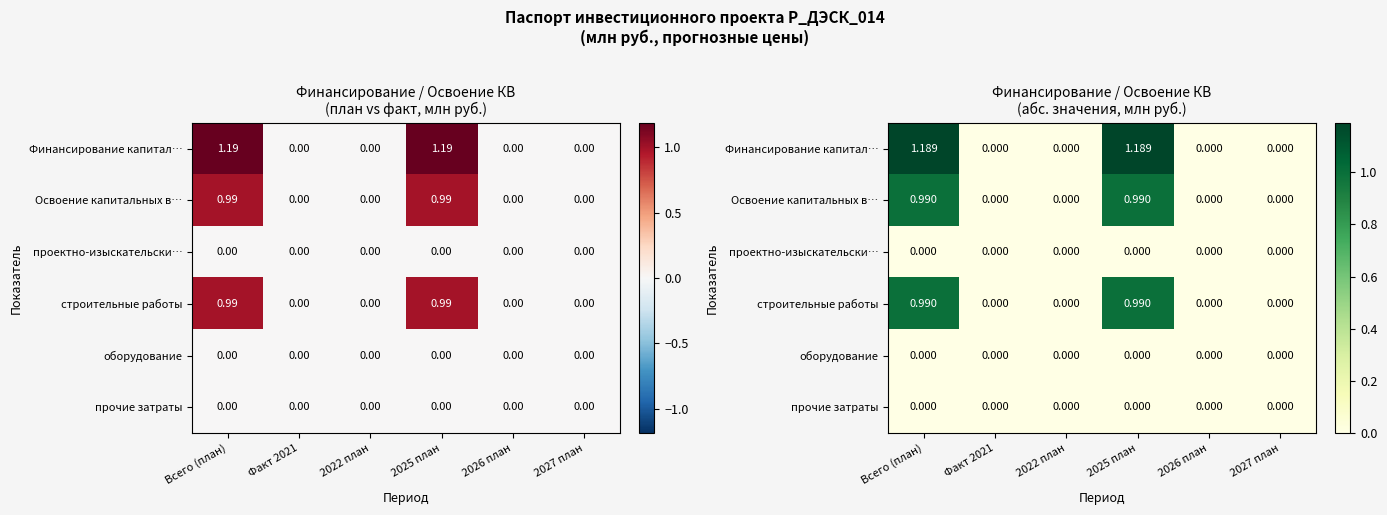

What is the greatest value displayed?

1.2